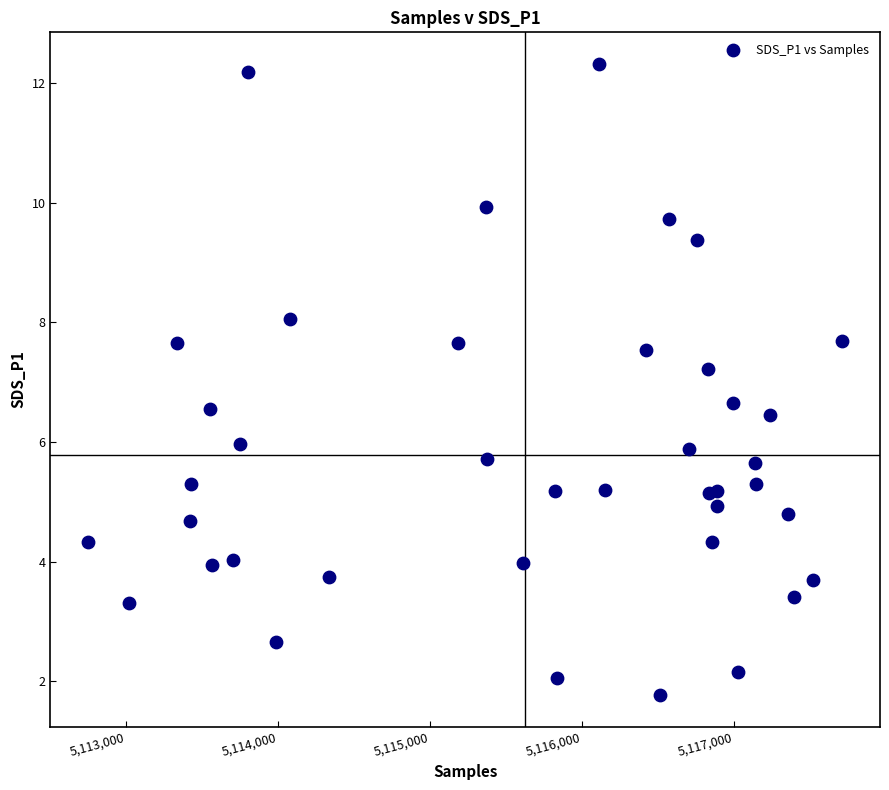

What Y value in the scatter plot is closest to 7?

7.2